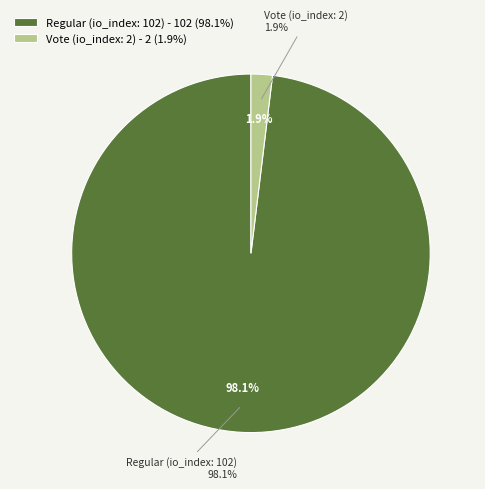

Which slice is the smallest?

Vote (io_index: 2)